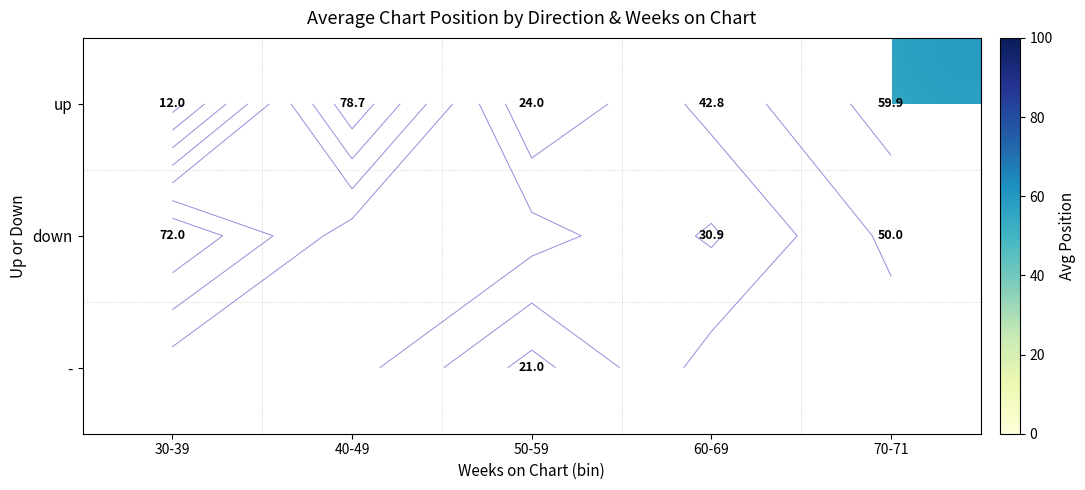

What is the sum of the up values at 40-49 and 30-39?

90.7